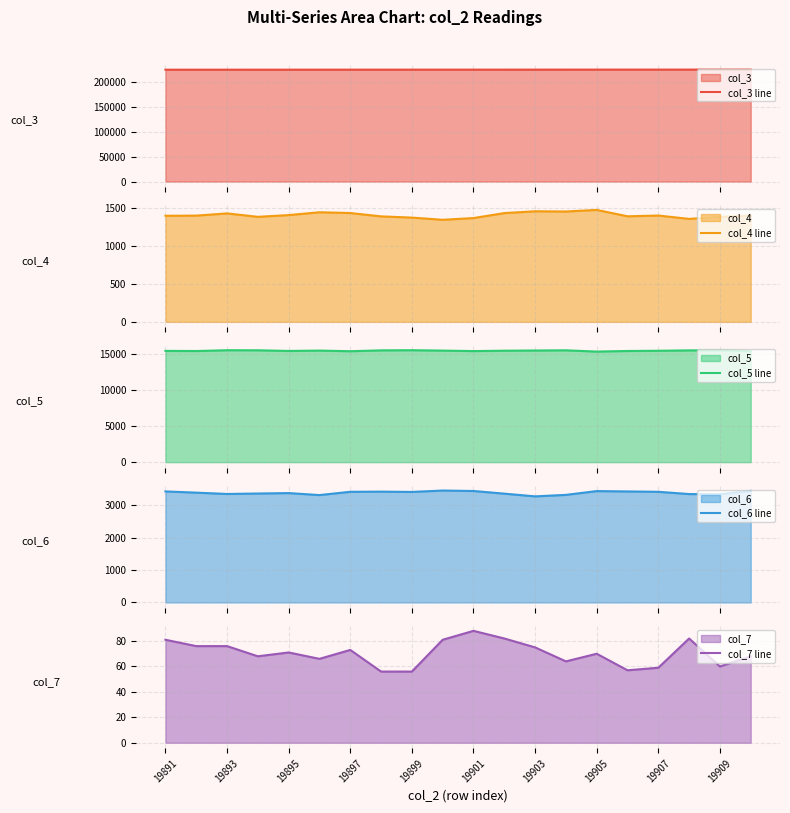

What is the minimum value for col_5 line?

15296